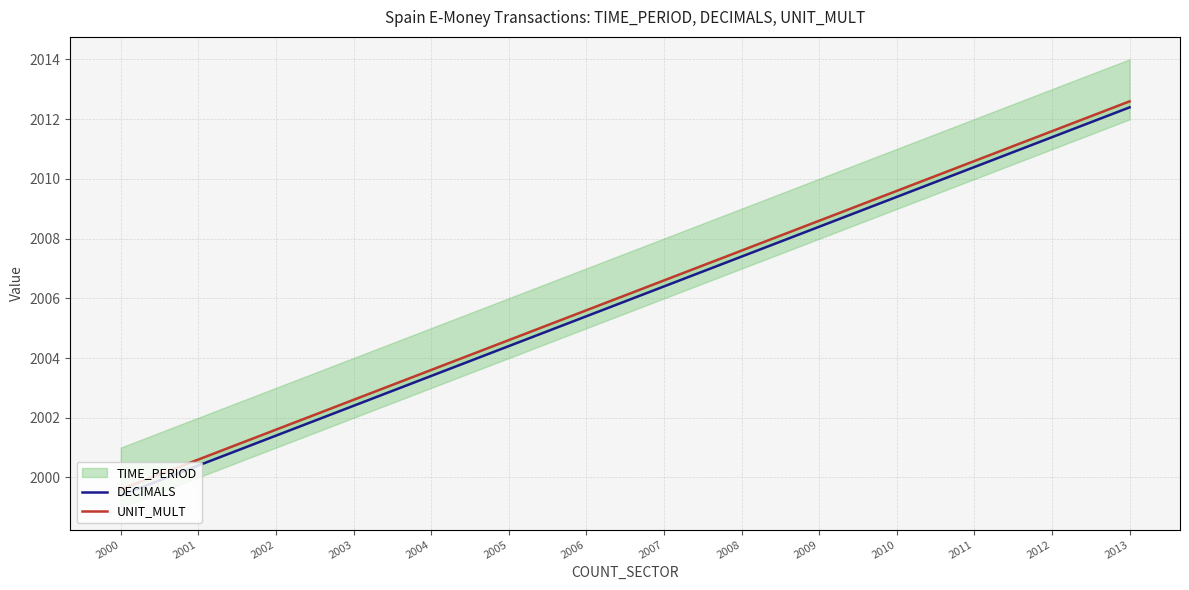

True or false: UNIT_MULT and DECIMALS intersect in this chart.

False